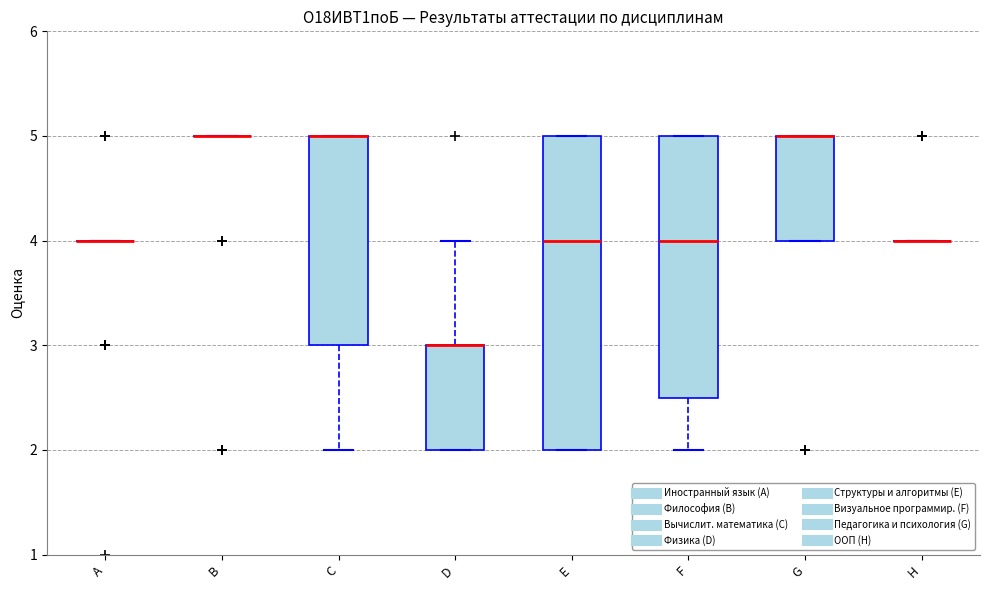

Reading left to right, transcribe this box plot: for each box, give where its median line is, the range the box spans, and where its two whiskers end, as read against the y-axis. The values are not printed on the chart, so give them approximately, as read against the axis.

A: box collapsed to a line at 4.0, whiskers 4.0 to 4.0
B: box collapsed to a line at 5.0, whiskers 5.0 to 5.0
C: median 5.0 (drawn on the box's upper edge), box 3.0 to 5.0, whiskers 2.0 to 5.0
D: median 3.0 (drawn on the box's upper edge), box 2.0 to 3.0, whiskers 2.0 to 4.0
E: median 4.0, box 2.0 to 5.0, whiskers 2.0 to 5.0
F: median 4.0, box 2.5 to 5.0, whiskers 2.0 to 5.0
G: median 5.0 (drawn on the box's upper edge), box 4.0 to 5.0, whiskers 4.0 to 5.0
H: box collapsed to a line at 4.0, whiskers 4.0 to 4.0